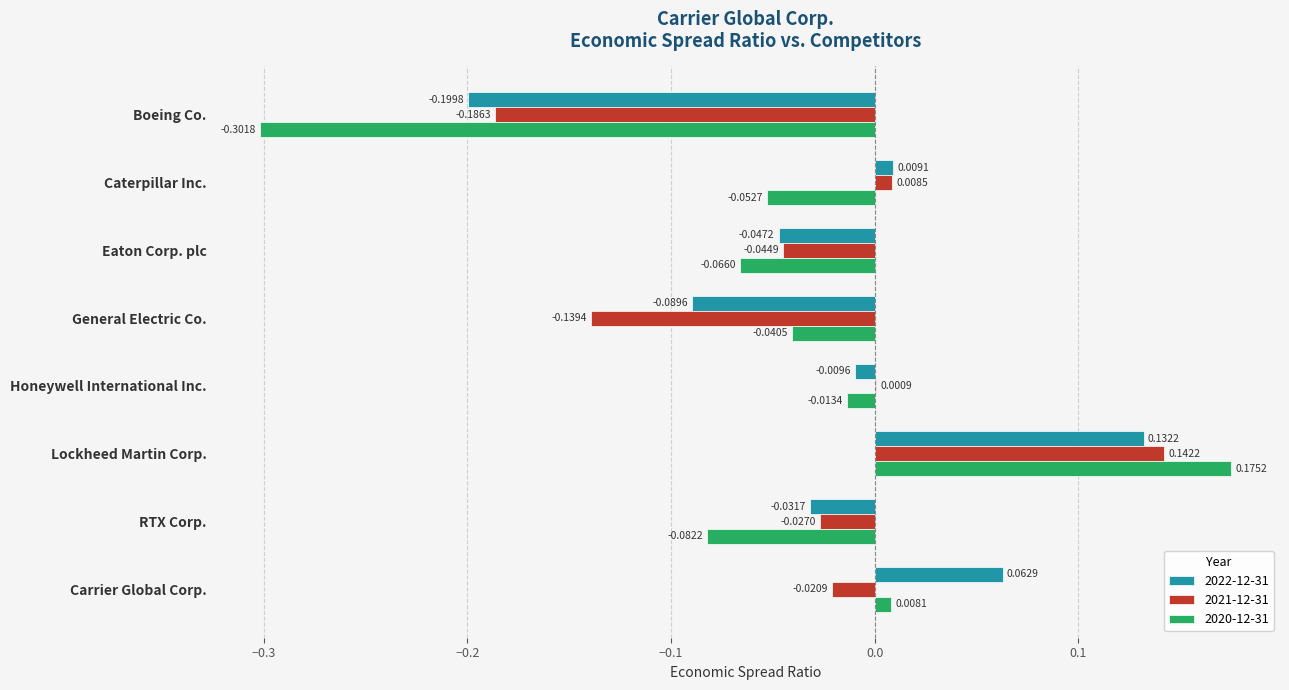

What is the sum of all 2020-12-31 values?

-0.4